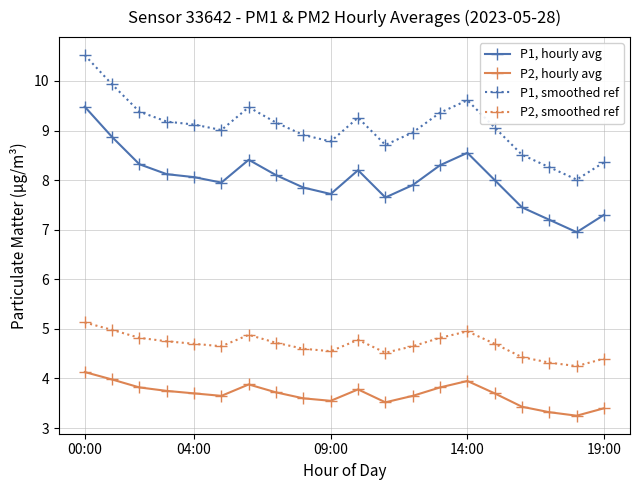

What is the highest value of the P1, hourly avg series?

9.5